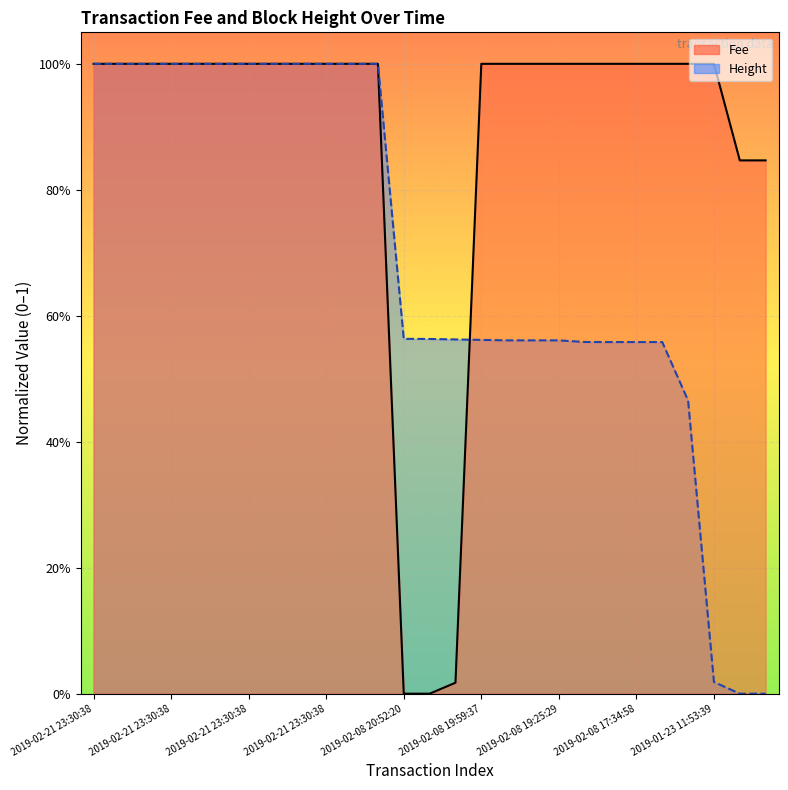

Between 2019-02-08 20:29:46 and 2019-02-08 17:34:58, which is larger?

2019-02-08 17:34:58